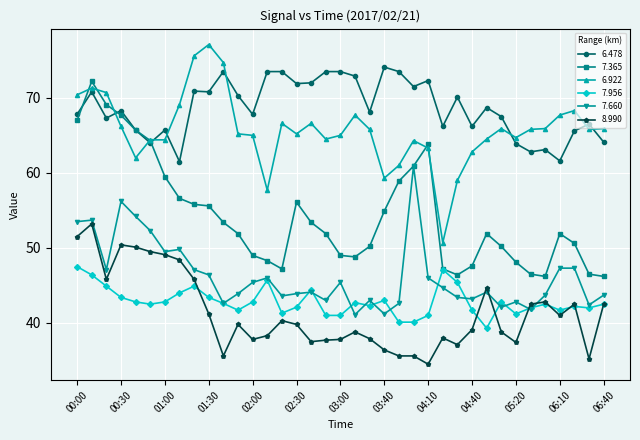

True or false: 8.990 and 7.365 cross at least once.

False